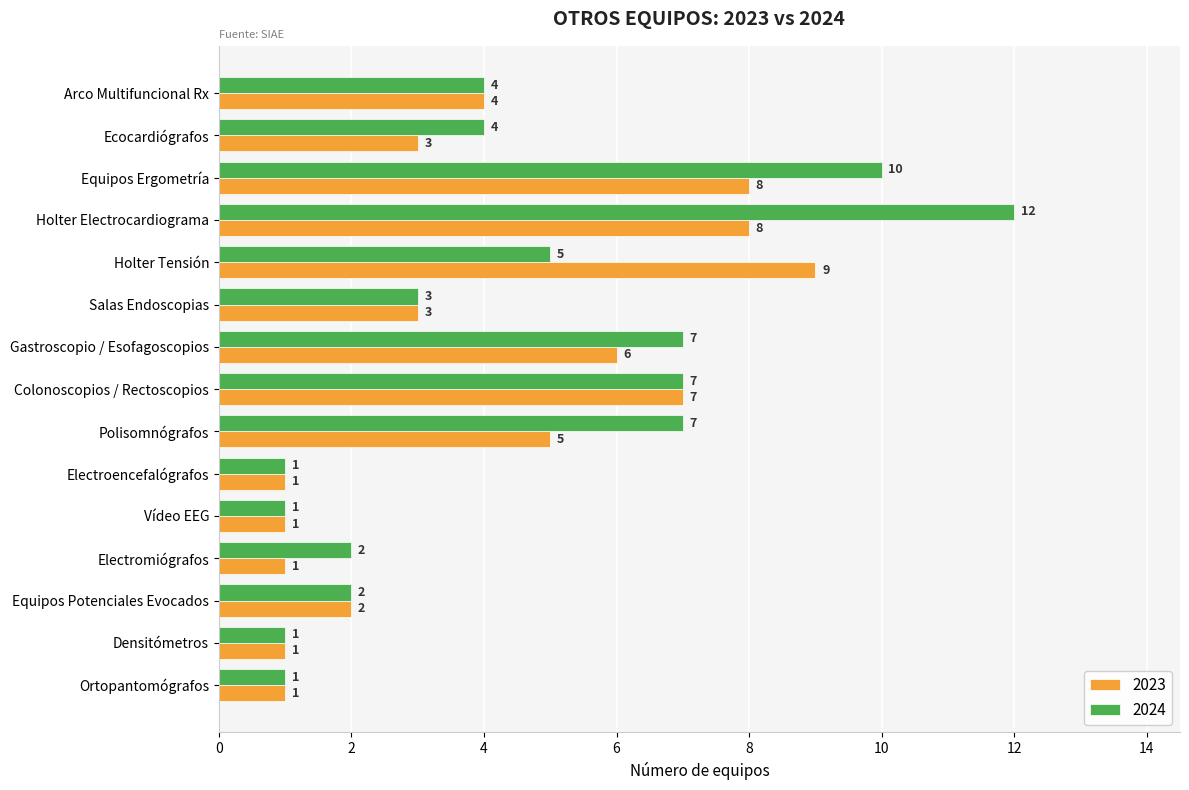

What is the difference between the maximum and second lowest values in the 2023 series?

8